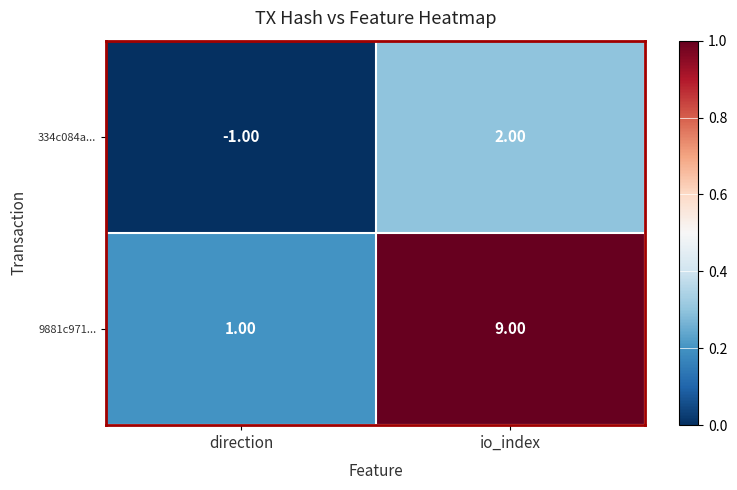

Rank the series by their average value, from highest to lowest.

9881c971..., 334c084a...